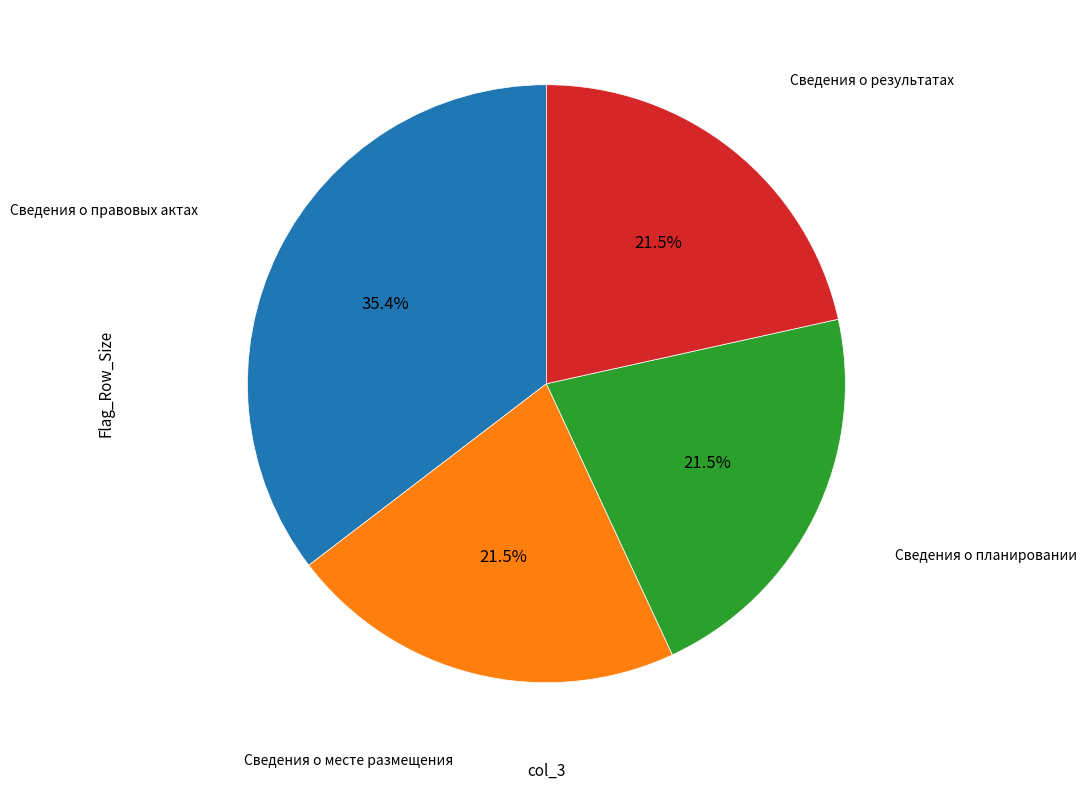

Is there any slice that represents more than half of the pie?

No